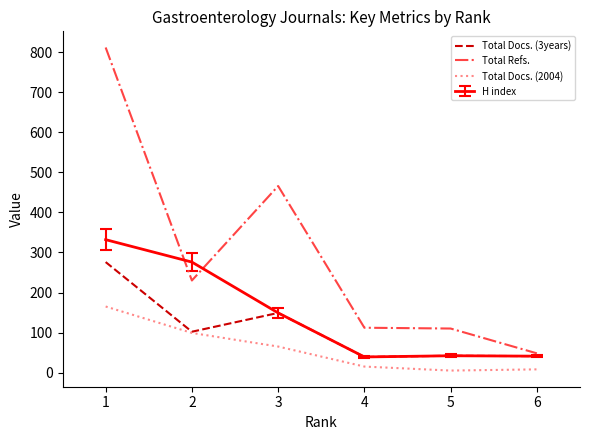

True or false: H index and Total Docs. (2004) cross at least once.

False